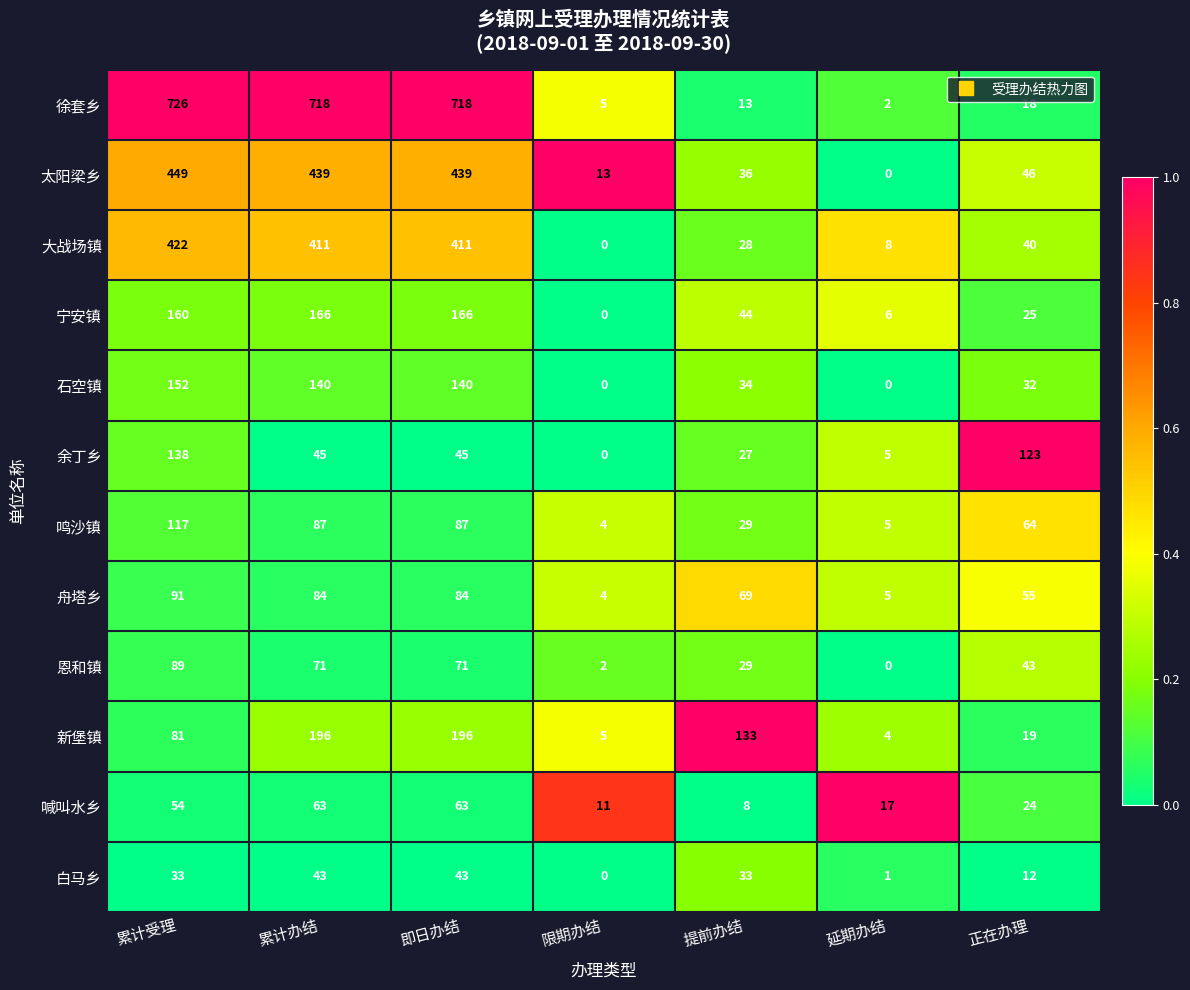

How many series are shown in this chart?

12